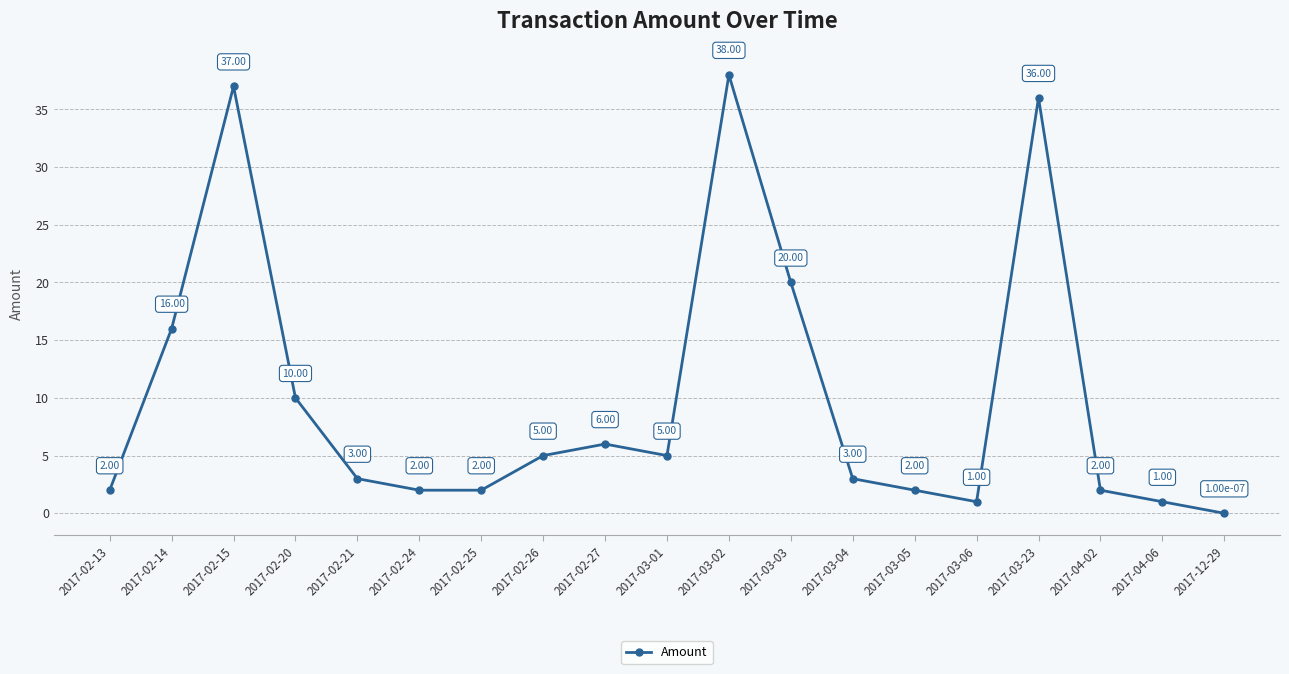

How many data points does each series have?

19